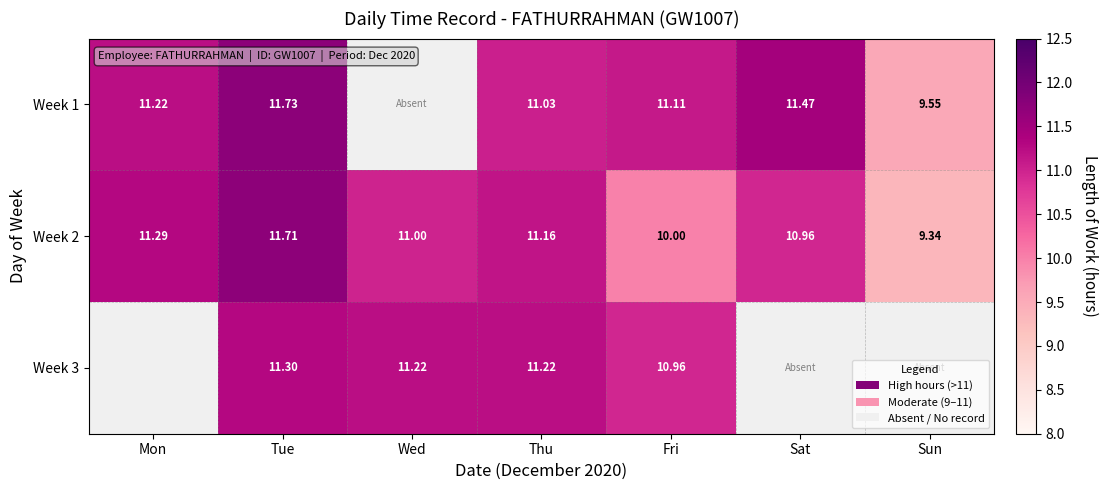

What is the difference between the highest and lowest values at Sun?

0.2